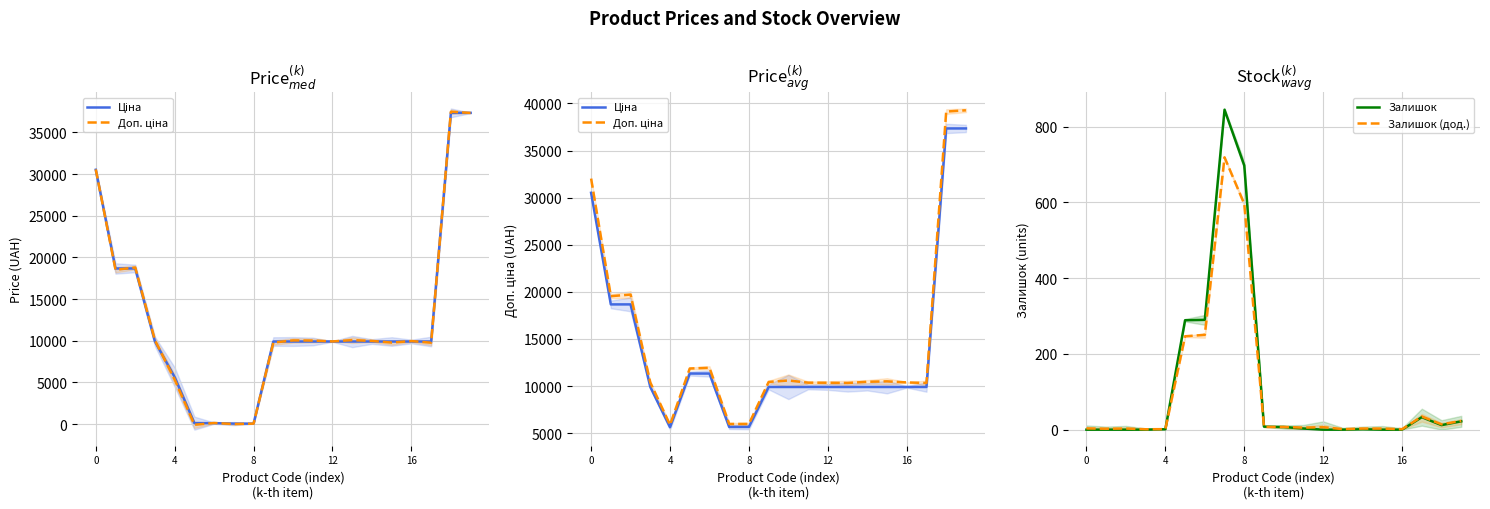

Which has a higher value, 18 or 14?

18